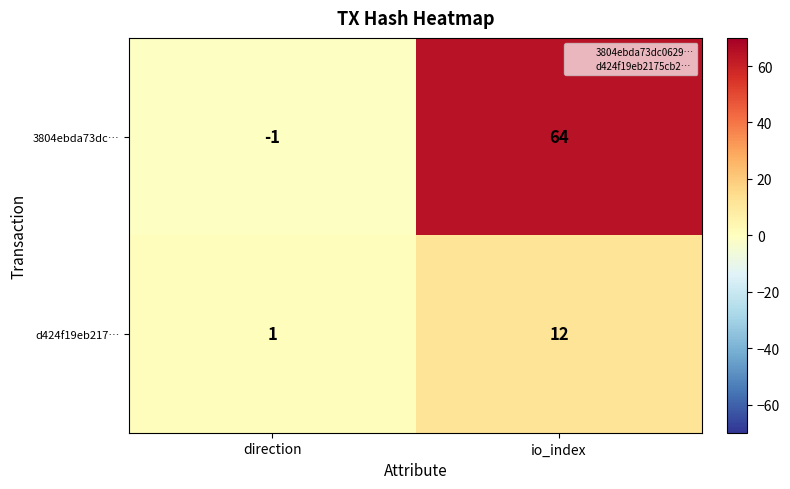

The 3804ebda73dc… series shows 28 at io_index. True or false?

False